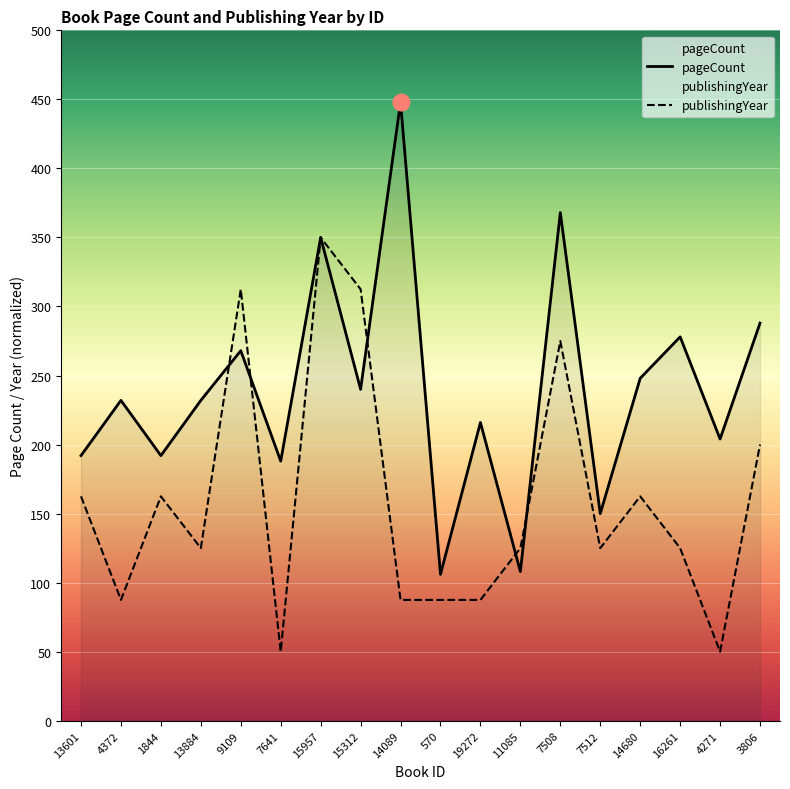

Rank the categories by publishingYear value from lowest to highest.

7641, 4271, 4372, 14089, 570, 19272, 13884, 11085, 7512, 16261, 13601, 1844, 14680, 3806, 7508, 9109, 15312, 15957